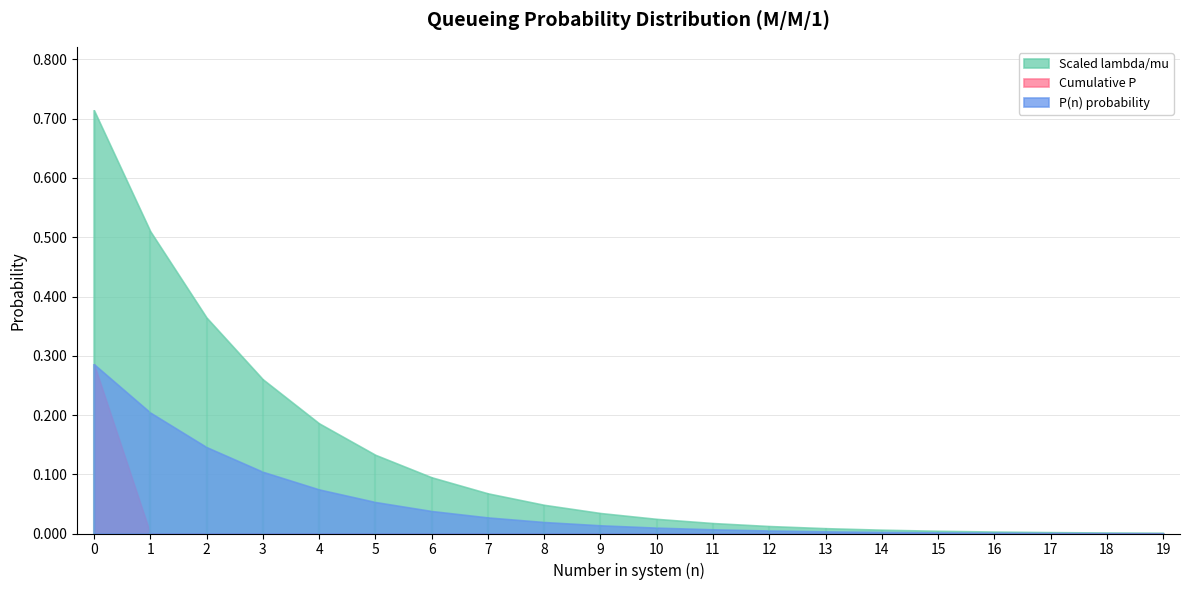

What is the difference between the second highest and minimum values in the P(n) probability series?

0.2